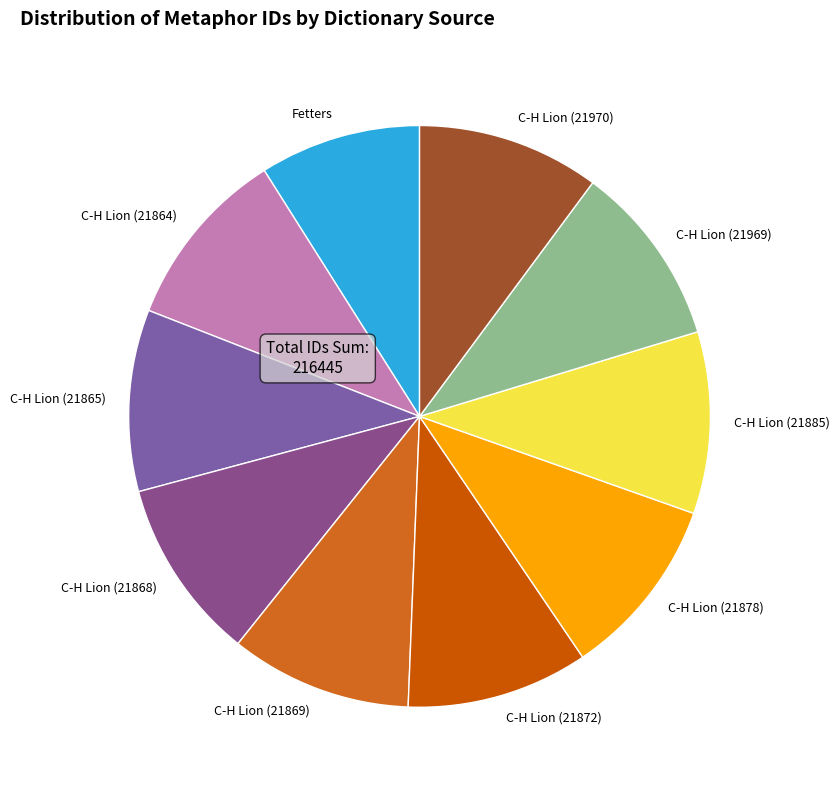

What is the ratio of the value at C-H Lion (21864) to the value at C-H Lion (21969)?

1.0